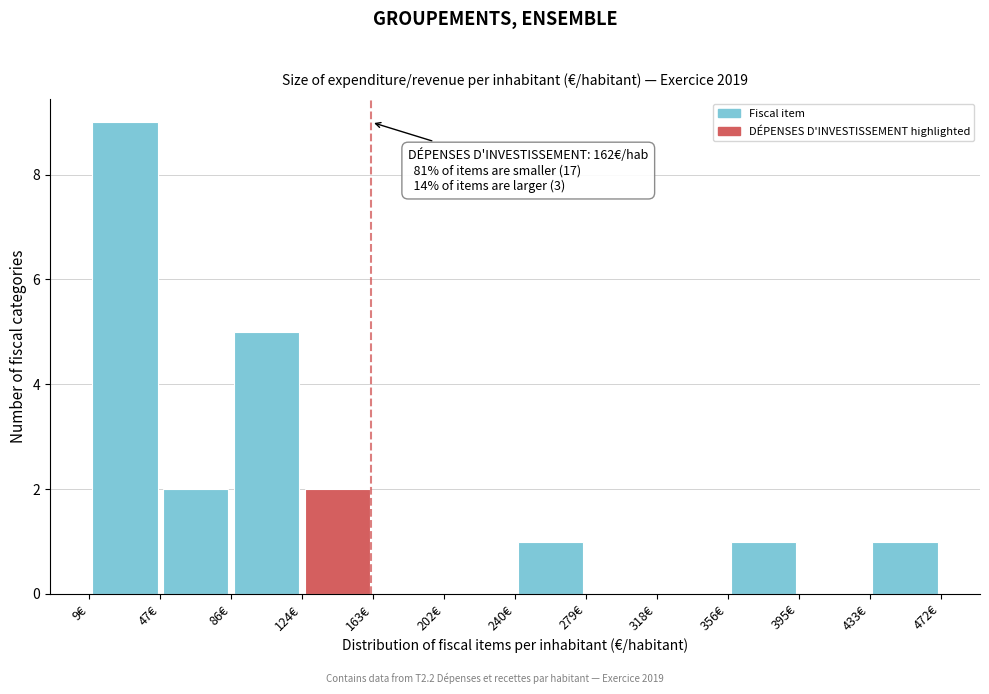

Over which range of the x-axis is the bar tallest?

10 to 45